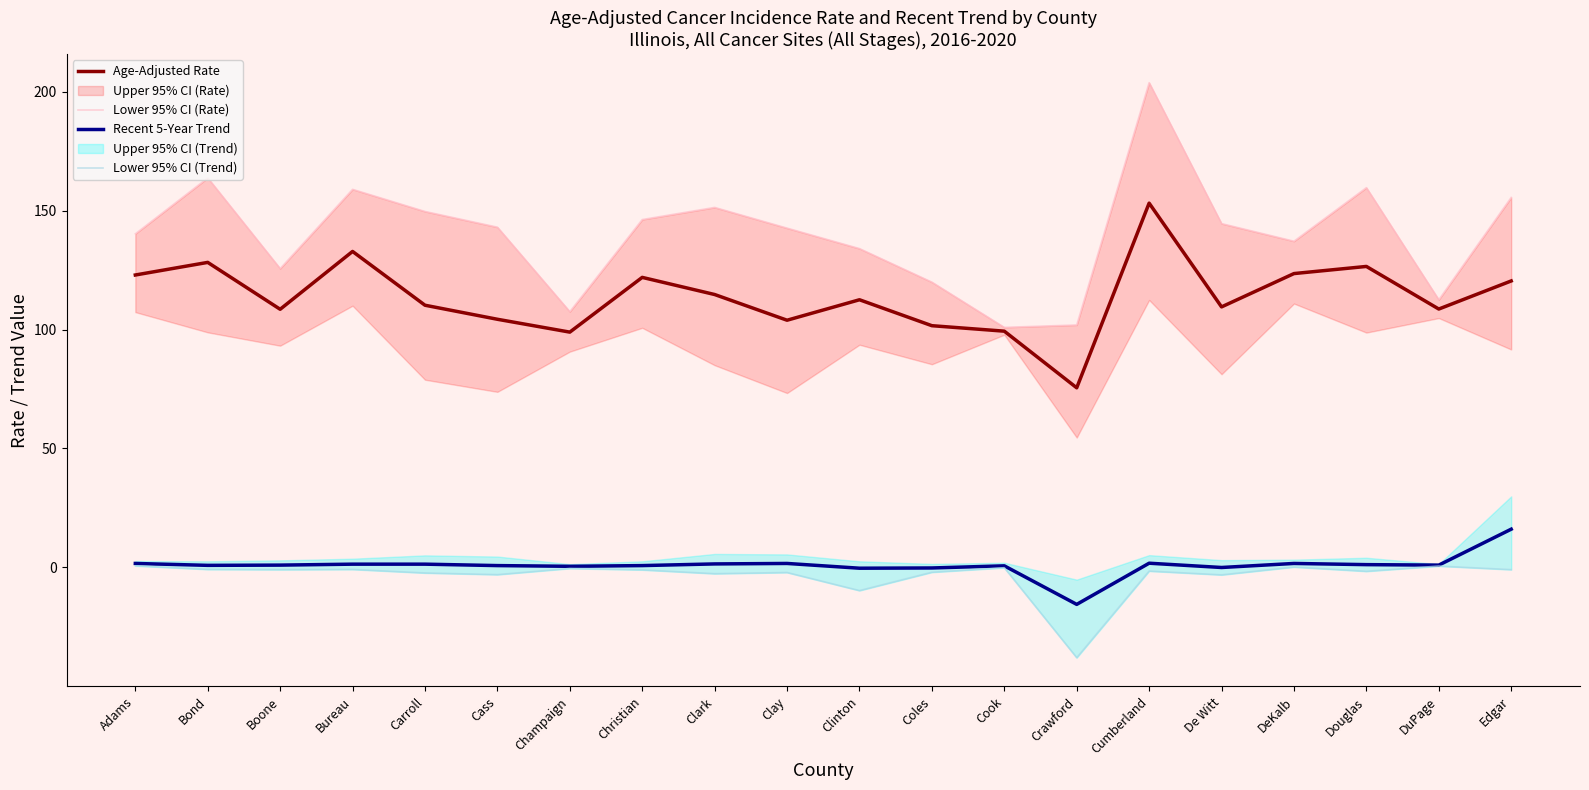

What is the maximum value for Lower 95% CI (Trend)?

0.7